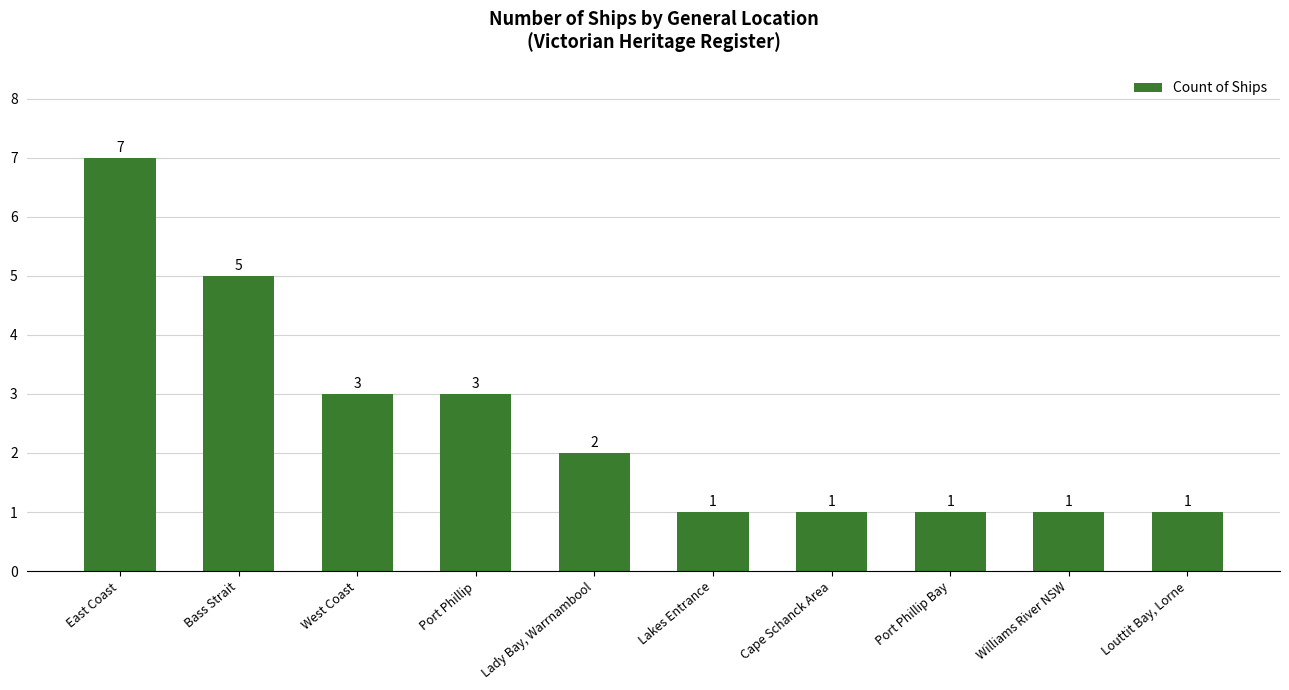

What is the label of the 2nd bar from the right?

Williams River NSW